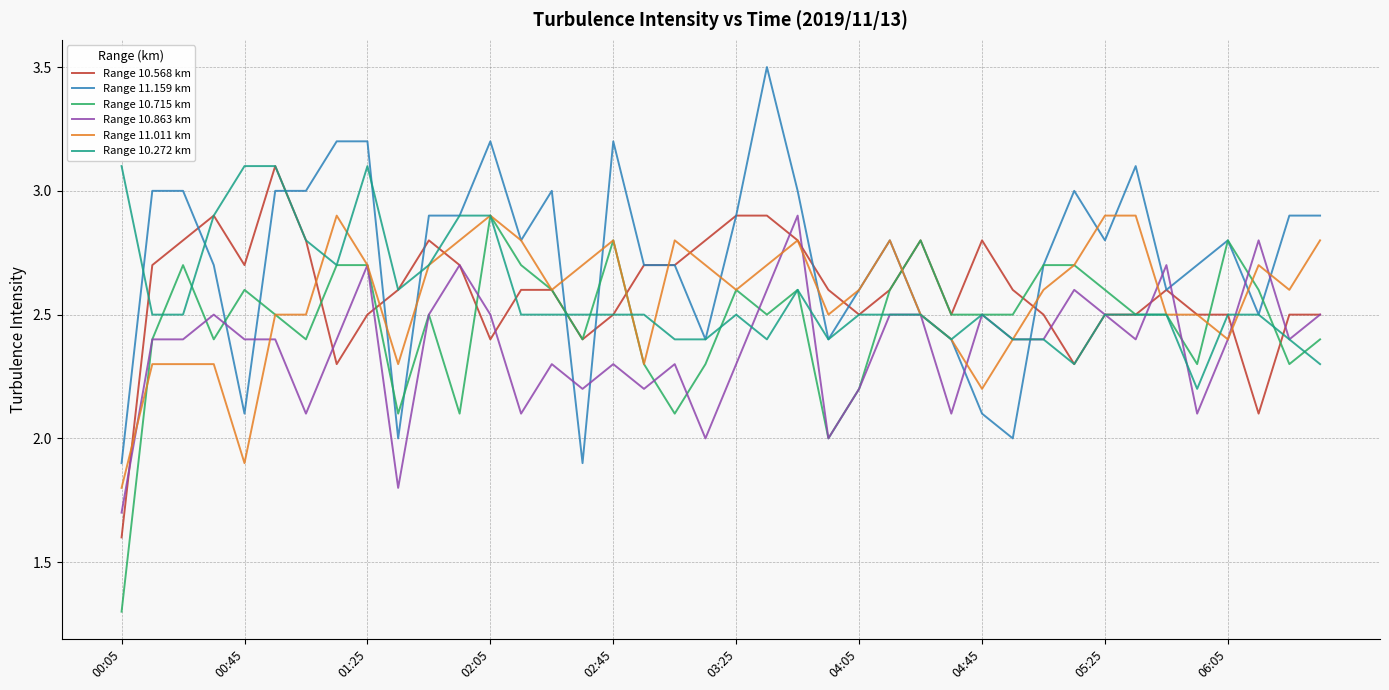

What is the greatest value displayed?

3.5